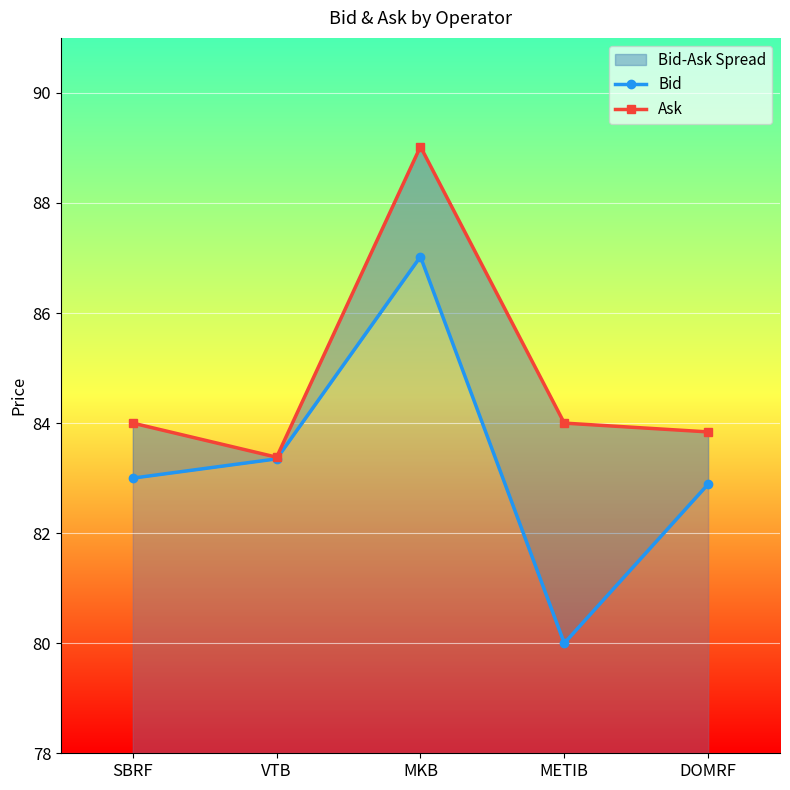

True or false: Ask has more than 0 points higher than both neighbors.

True